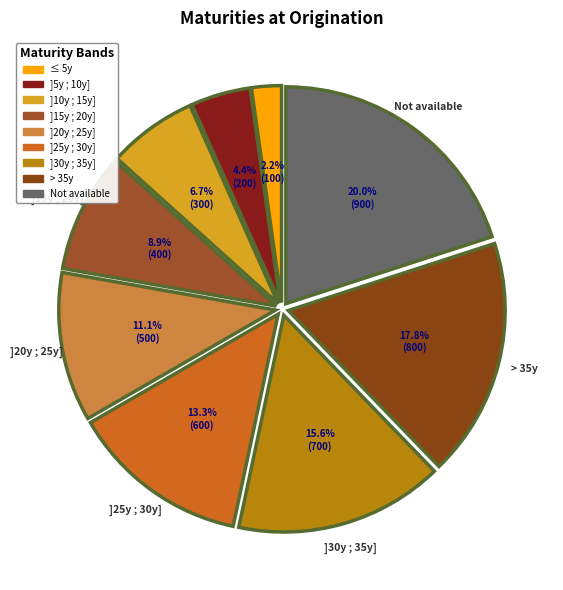

What percentage do ]30y ; 35y] and ]15y ; 20y] together represent?

24.4%